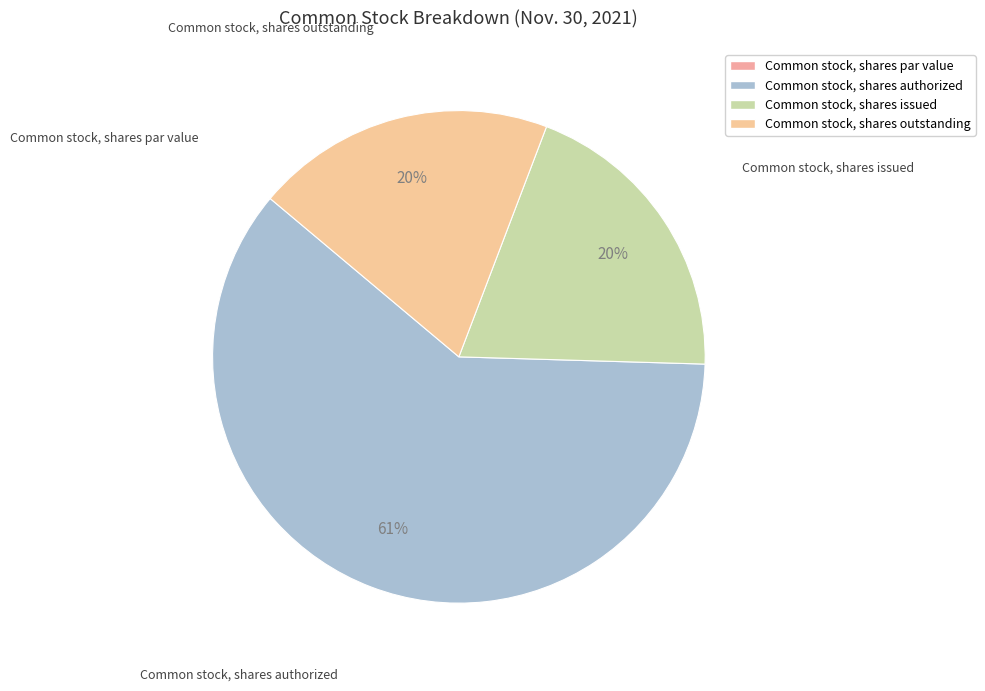

Approximately how many times larger is the value at Common stock, shares outstanding compared to Common stock, shares authorized?

0.3